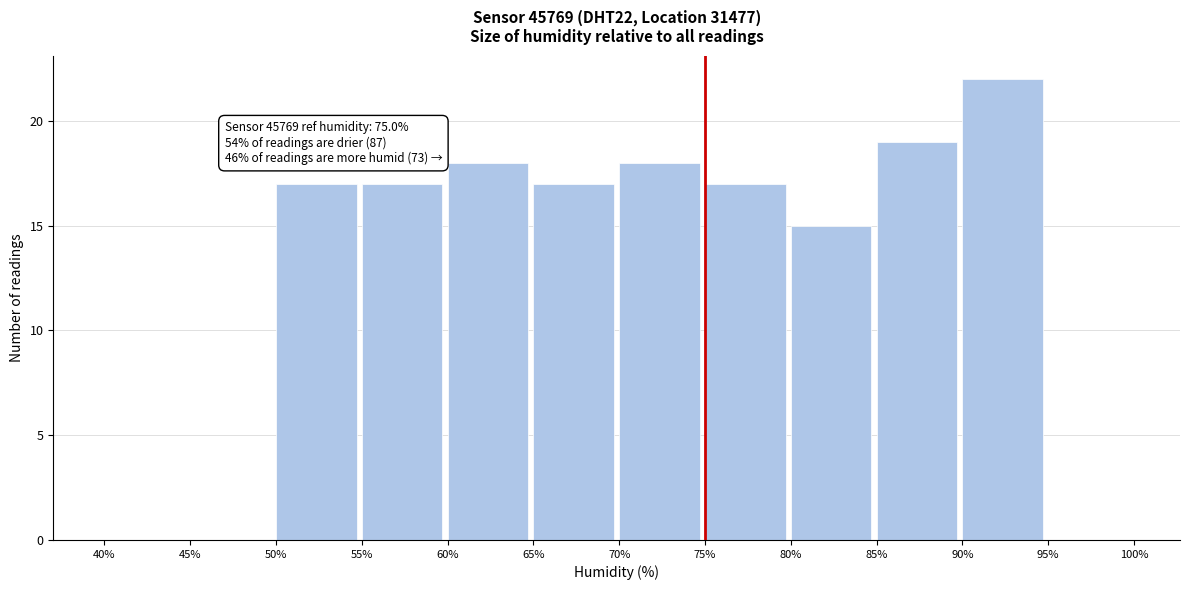

Over which range of the x-axis is the bar tallest?

90% to 95%